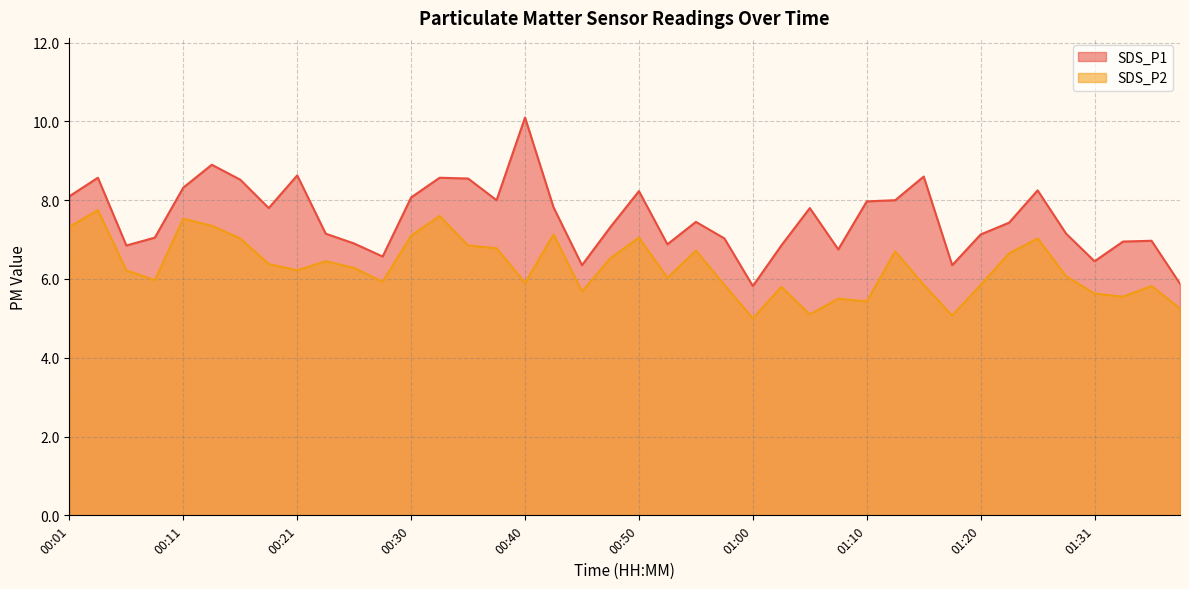

True or false: SDS_P2 and SDS_P1 intersect in this chart.

False